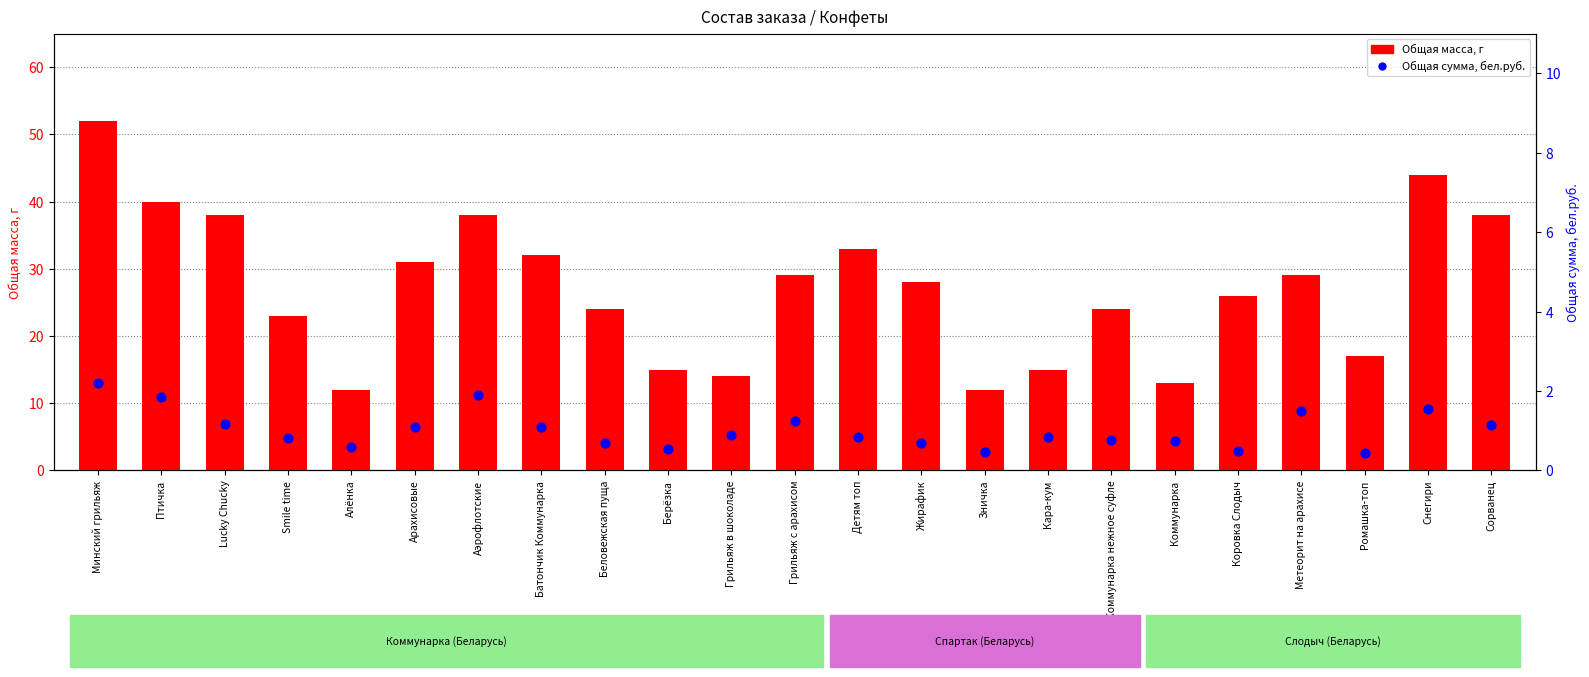

Which series has the largest total across all categories?

Общая масса, г